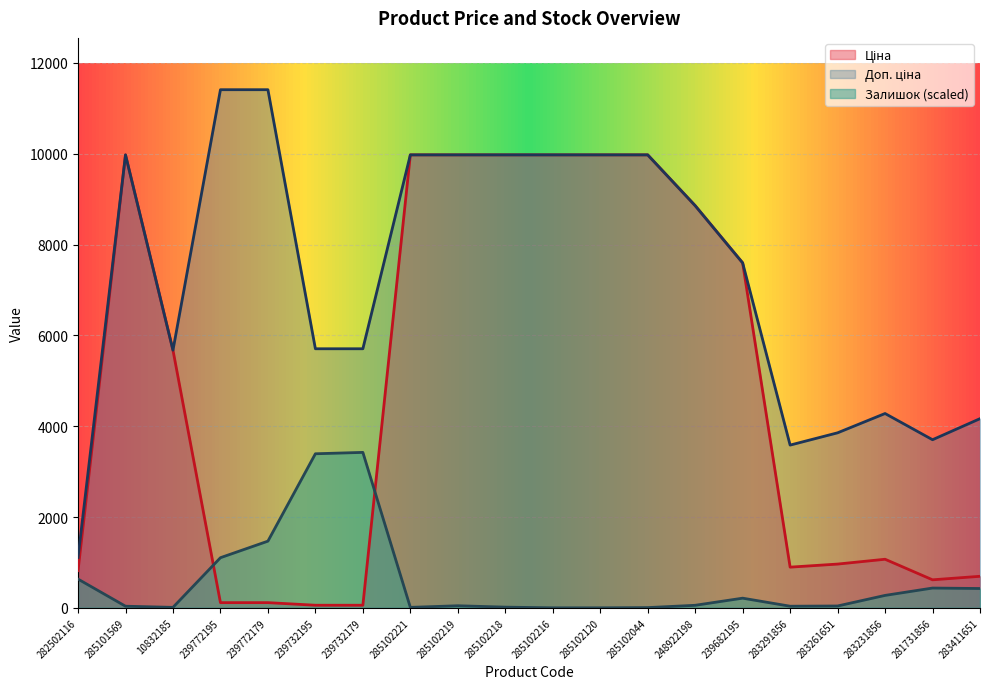

How many values in the Ціна series are below 5673?

10